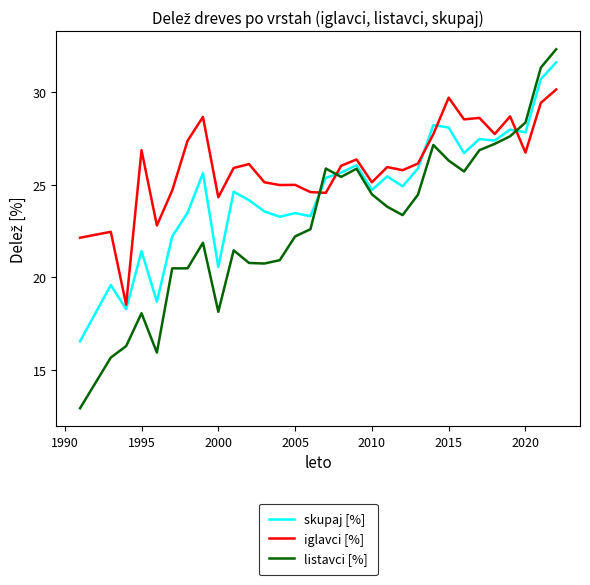

Rank the series by their average value, from highest to lowest.

iglavci [%], skupaj [%], listavci [%]